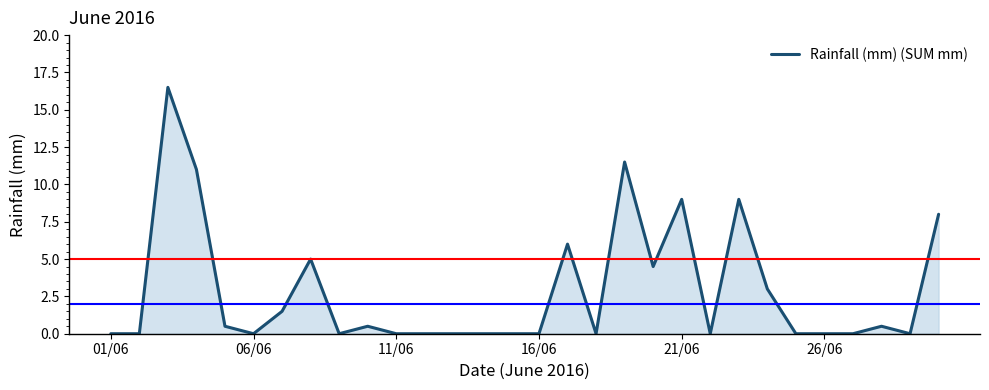

What is the difference between the maximum and minimum values?

16.5